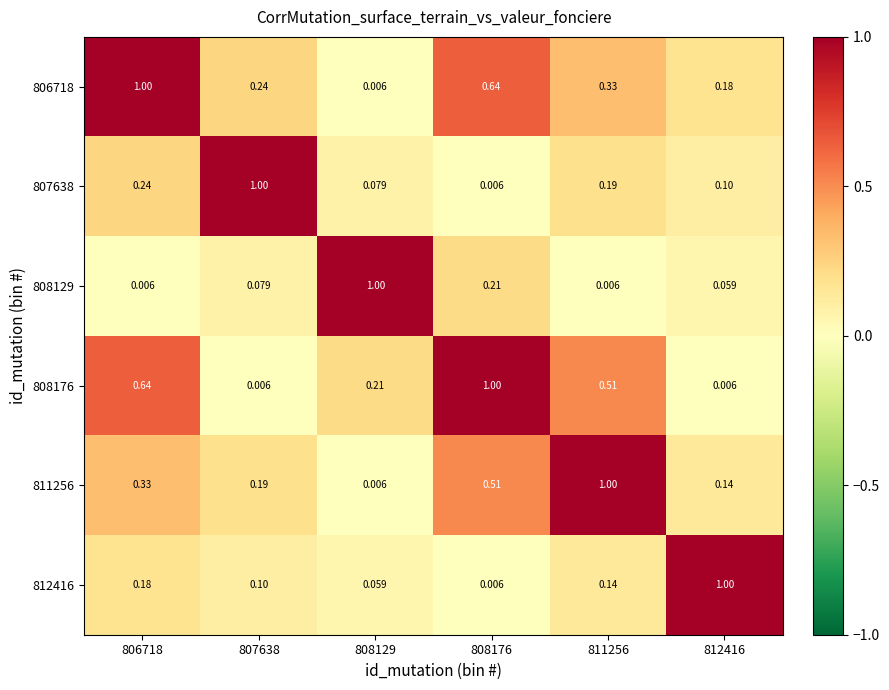

Is the value of 808129 at 807638 greater than the value of 812416 at 811256?

No